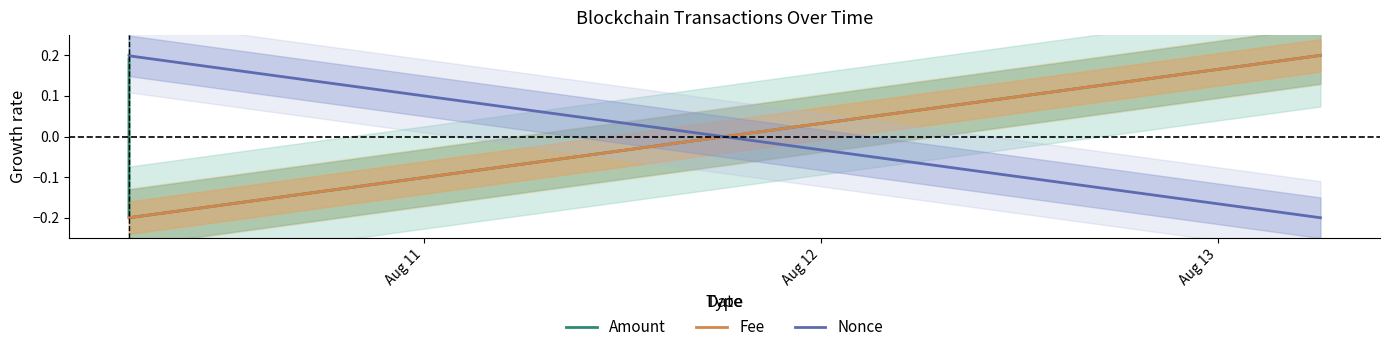

At which category does the chart reach its peak across all series?

Aug 13